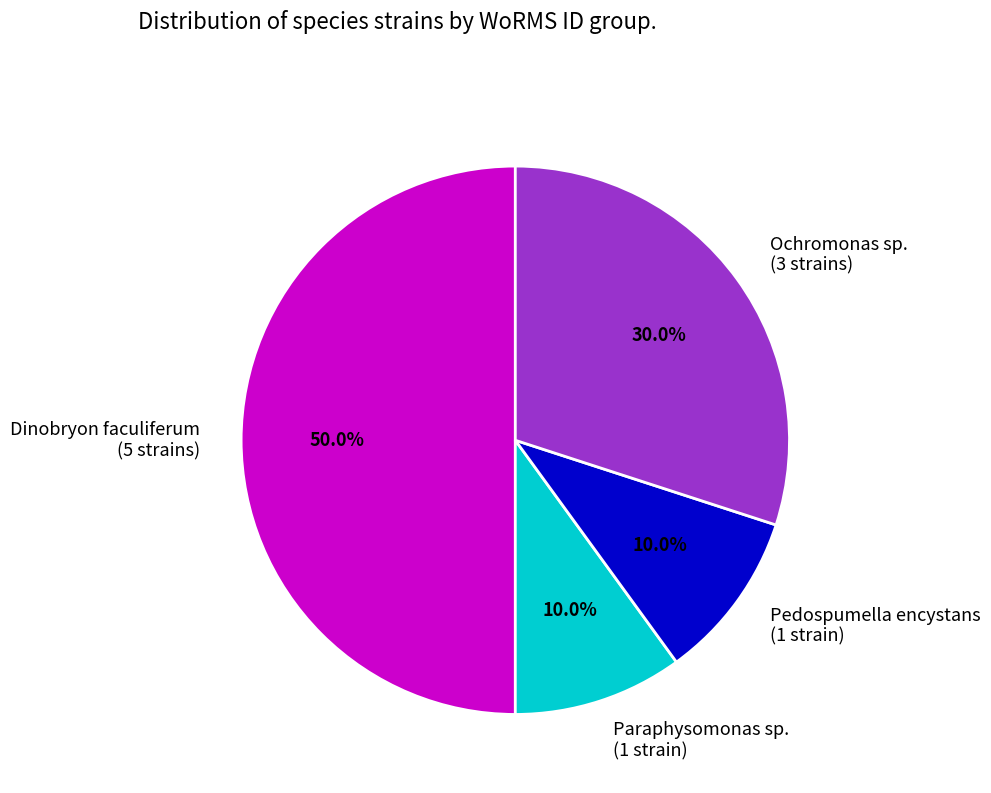

Between Pedospumella encystans and Dinobryon faculiferum, which is larger?

Dinobryon faculiferum